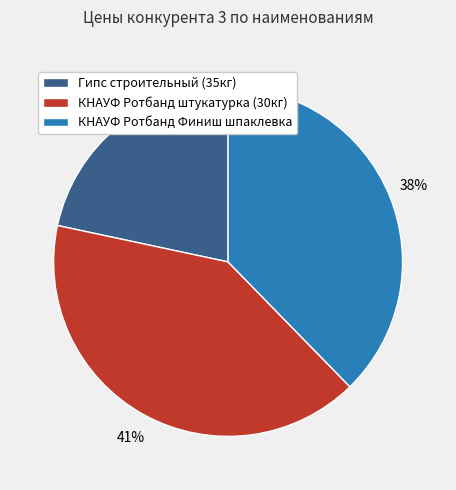

Do Гипс строительный (35кг) and КНАУФ Ротбанд Финиш шпаклевка together represent more than half of the pie?

Yes